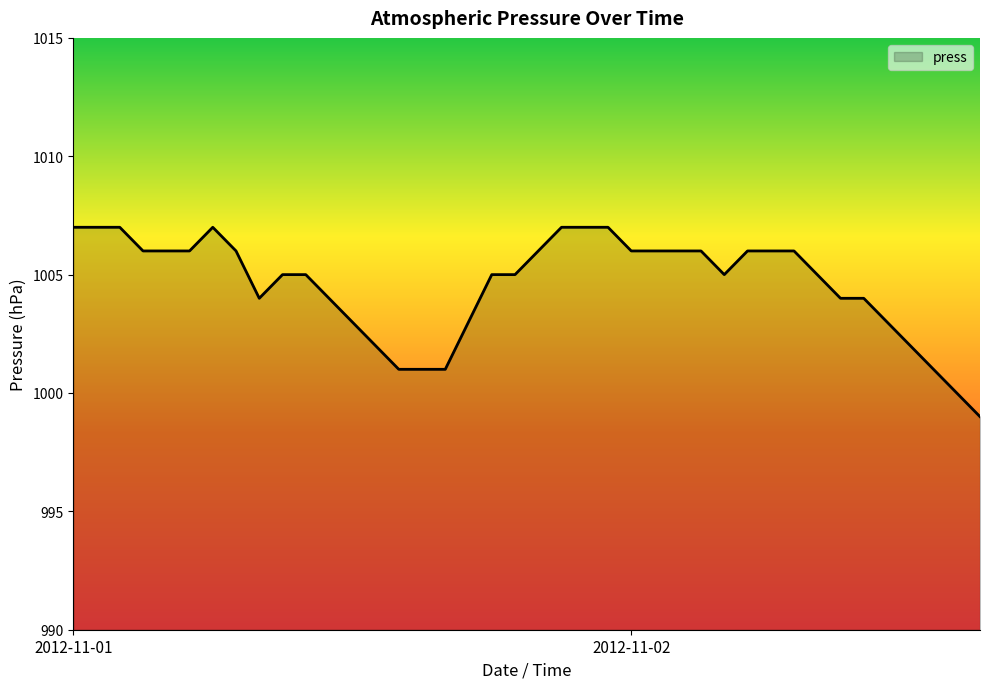

What is the maximum value shown in the chart?

1007